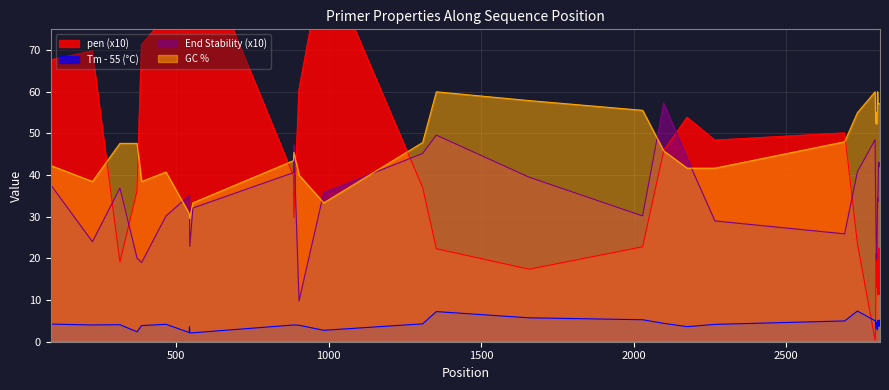

What is the lowest value of the GC % series?

29.6